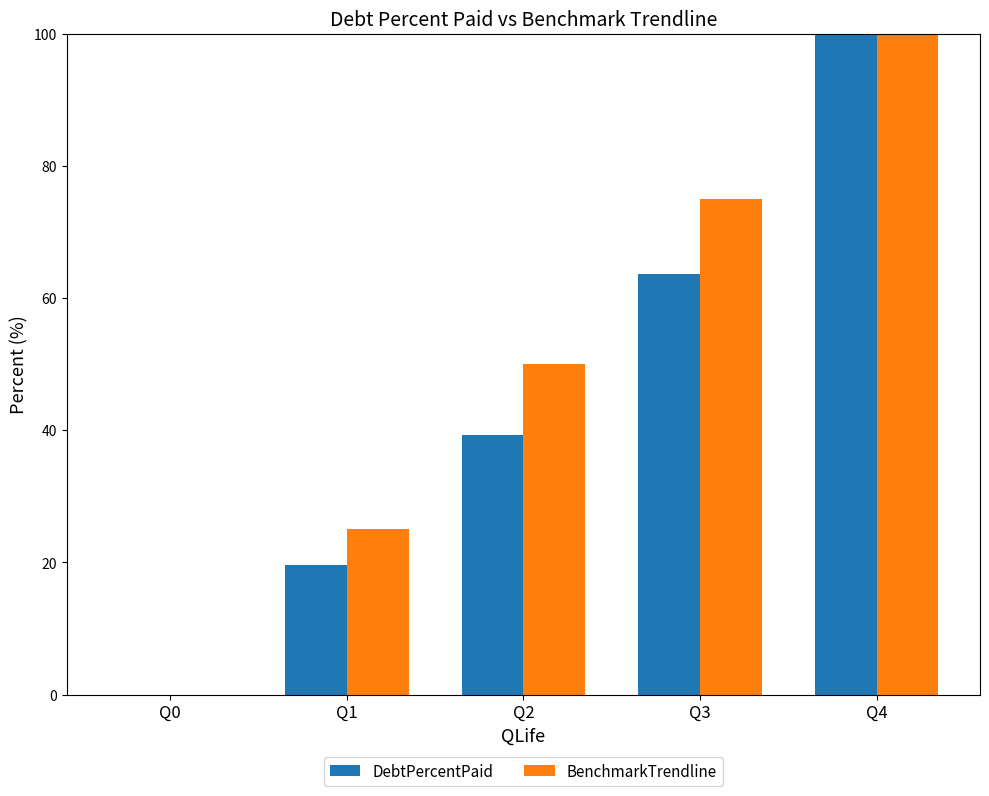

Between Q0 and Q3, which series saw the biggest shift?

BenchmarkTrendline